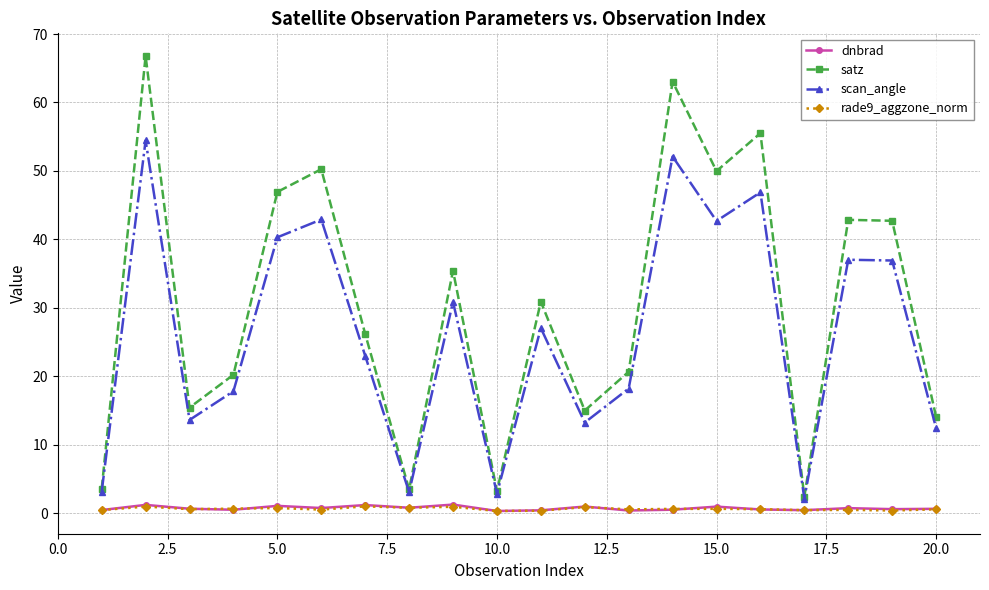

How many interior local peaks does the scan_angle series have?

7